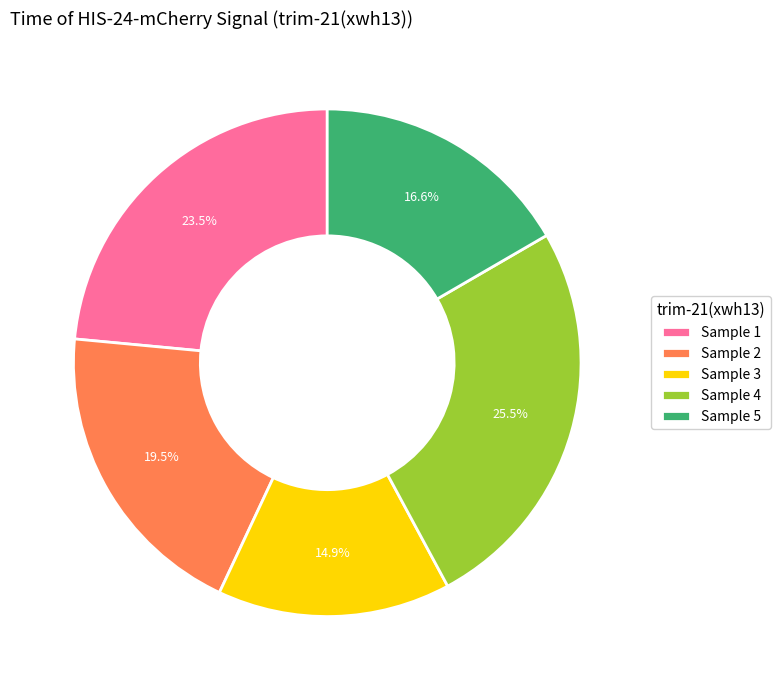

Count the number of slices in the pie.

5